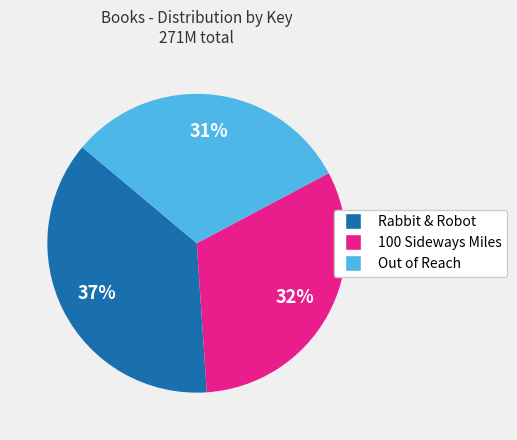

What is the largest slice in the pie chart?

Rabbit & Robot